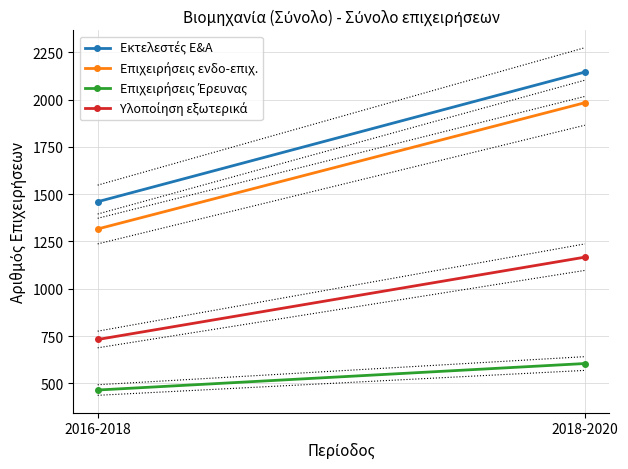

Count the Επιχειρήσεις ενδο-επιχ. values in the range 1316 to 1983.

2